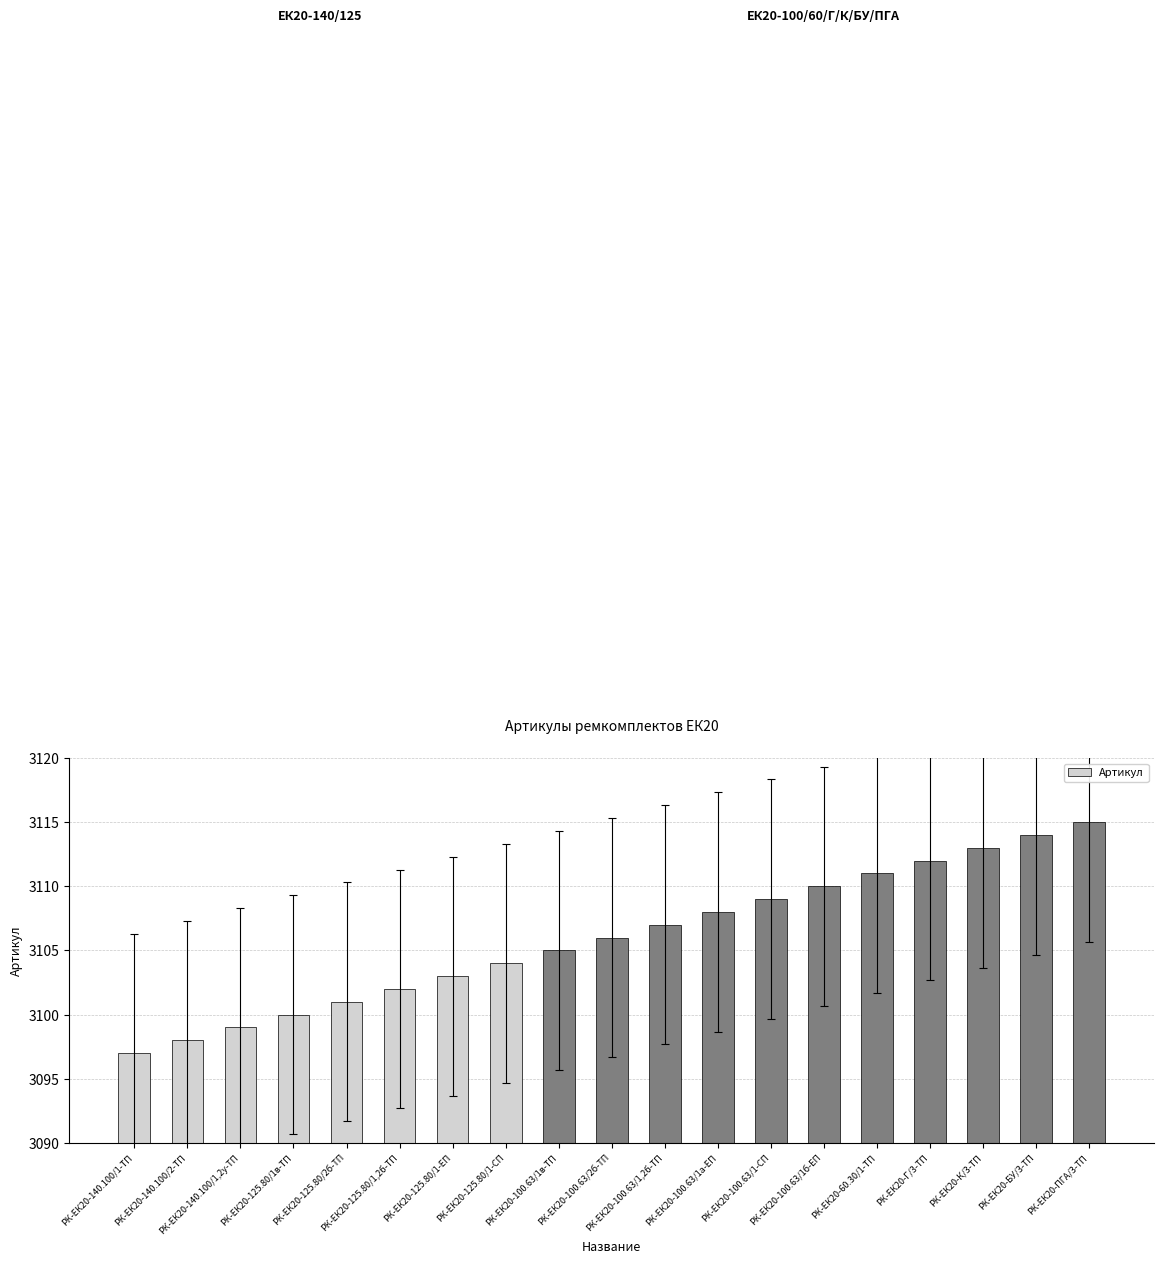

What is the change in value from РК-ЕК20-140.100/1,2у-ТП to РК-ЕК20-125.80/1-СП?

+5